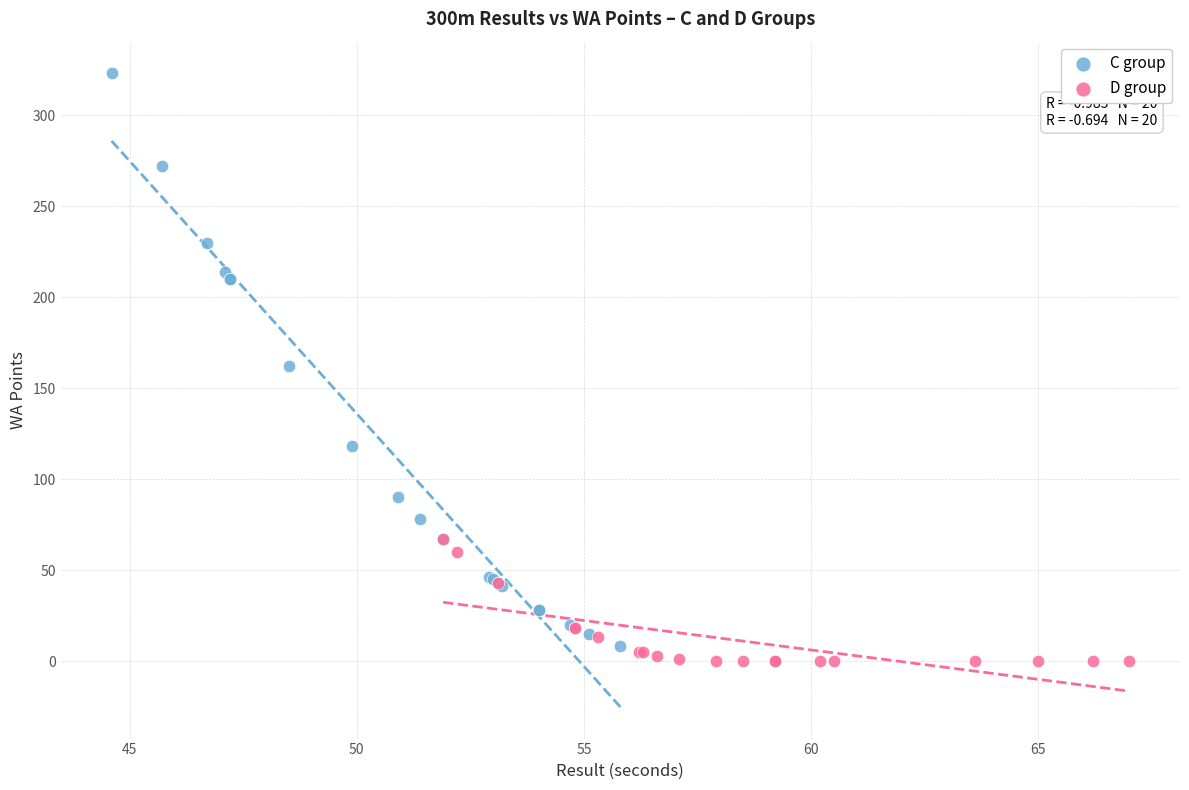

Which series has the largest Y range (max minus min)?

C group